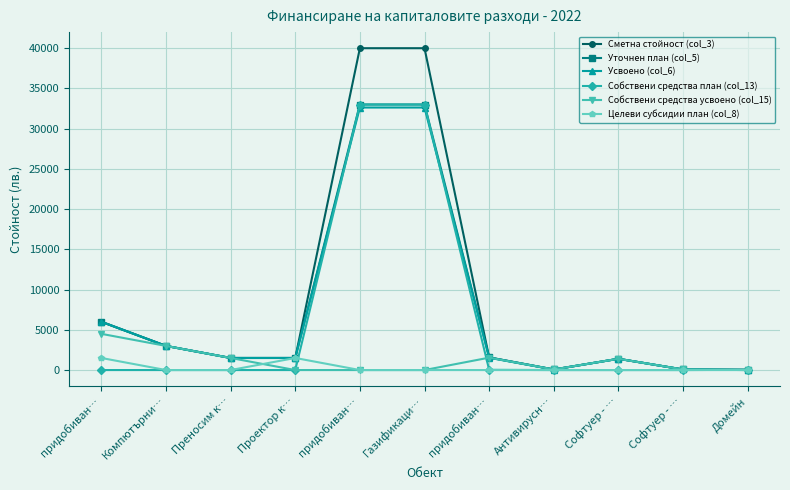

What is the sum of the Усвоено (col_6) values at Газификаци… and Софтуер - …?

32697